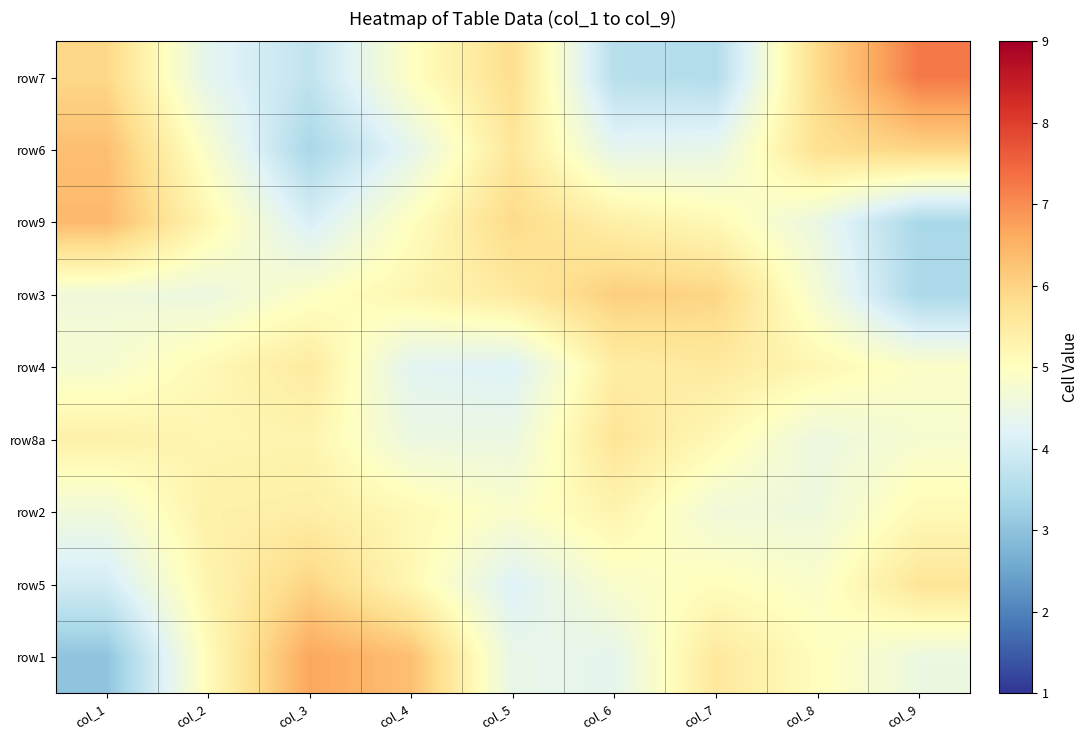

What is the maximum value shown in the chart?

7.2